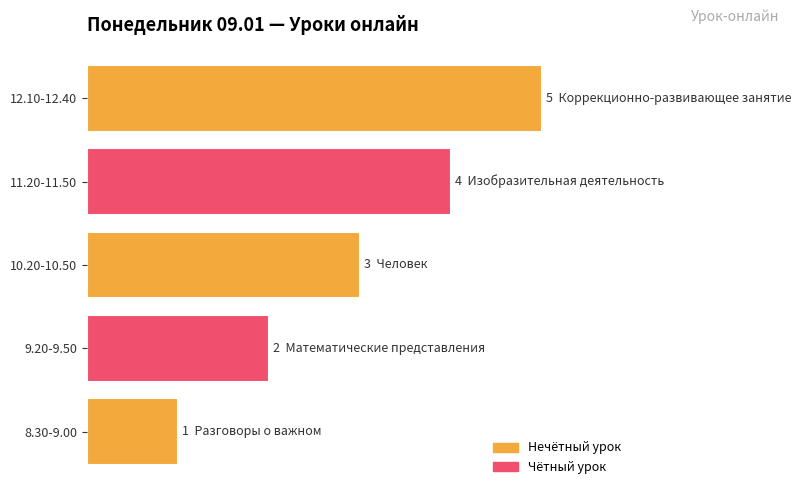

Which category has the highest value across all series?

12.10-12.40